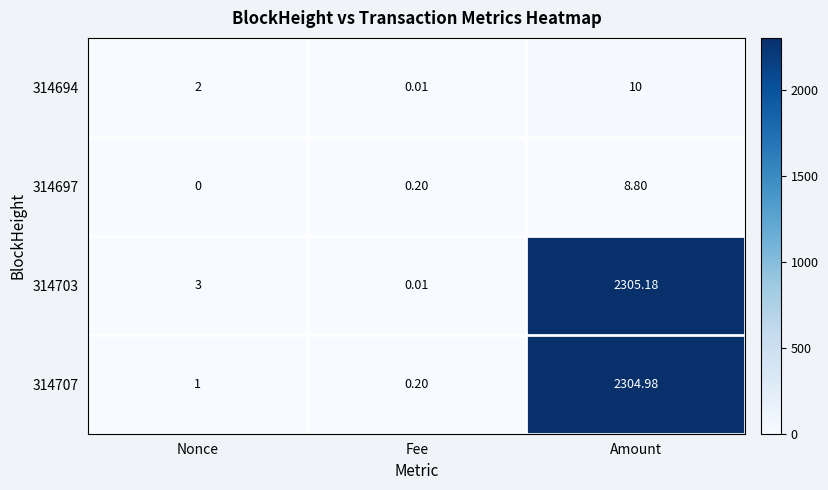

Rank the categories by 314707 value from lowest to highest.

Fee, Nonce, Amount